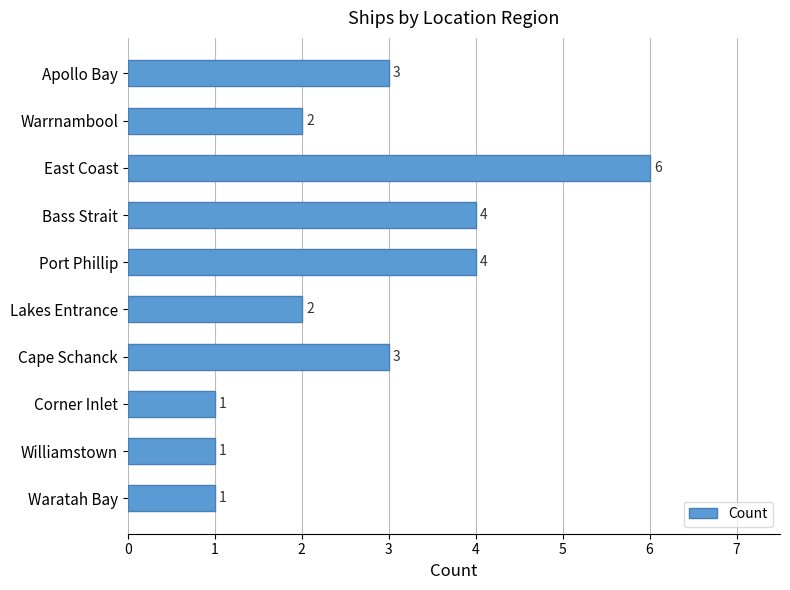

What is the maximum value shown in the chart?

6